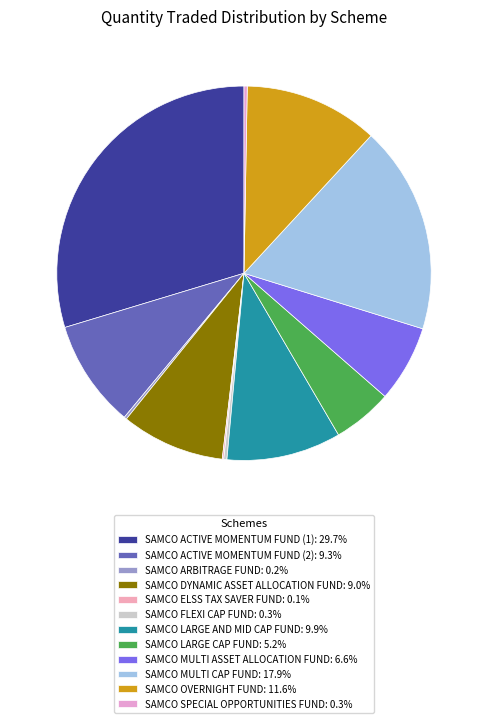

To the nearest percent, what is the difference between the SAMCO MULTI ASSET ALLOCATION FUND and SAMCO ACTIVE MOMENTUM FUND (1) slice percentages?

23%